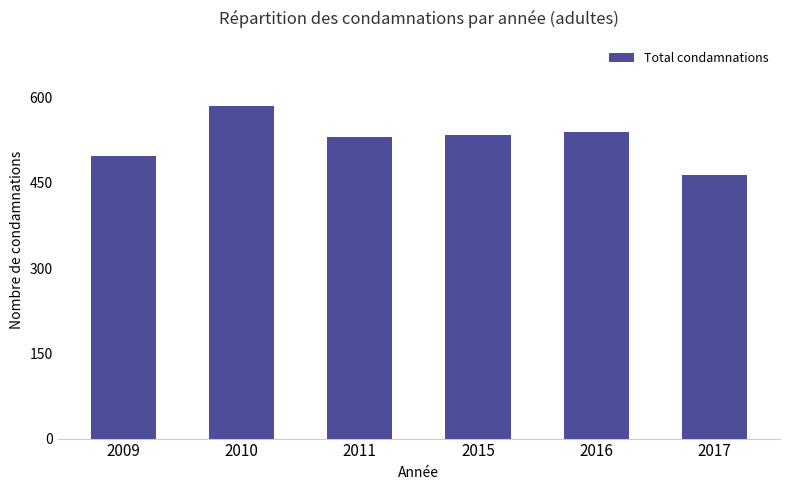

Which has a higher value, 2015 or 2017?

2015